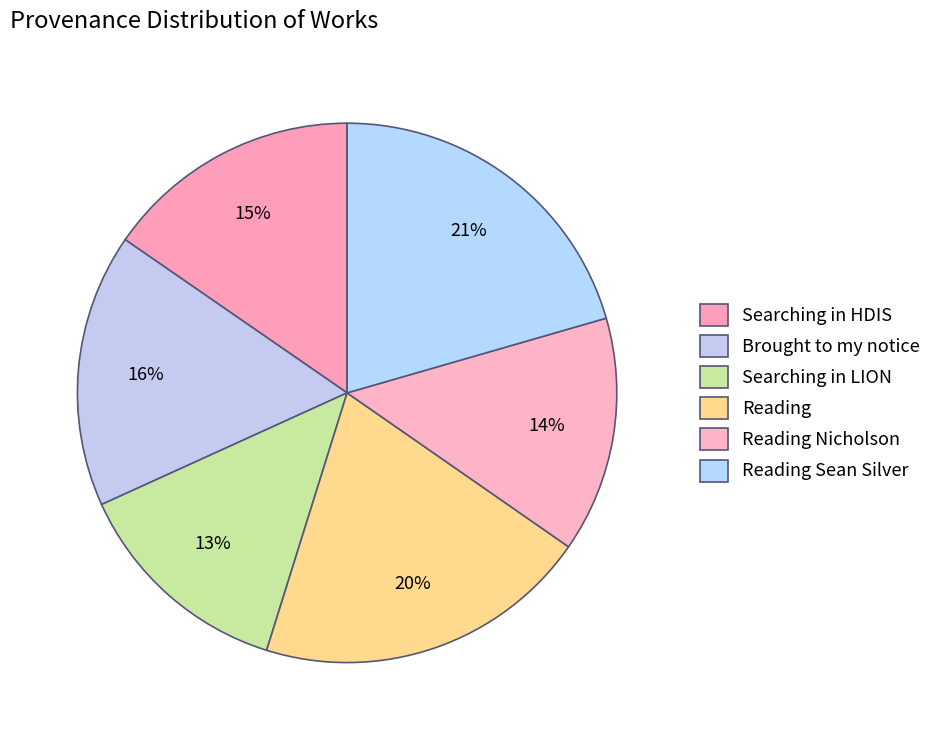

What is the ratio of the value at Searching in LION to the value at Brought to my notice?

0.8